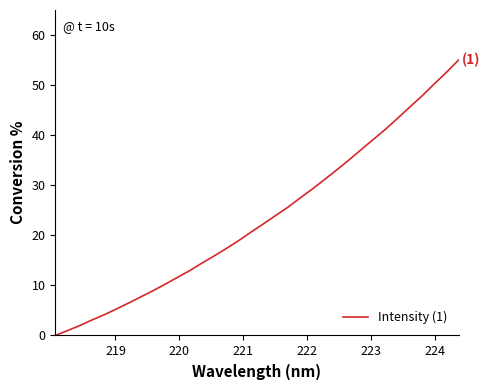

Count the number of data series in this chart.

1